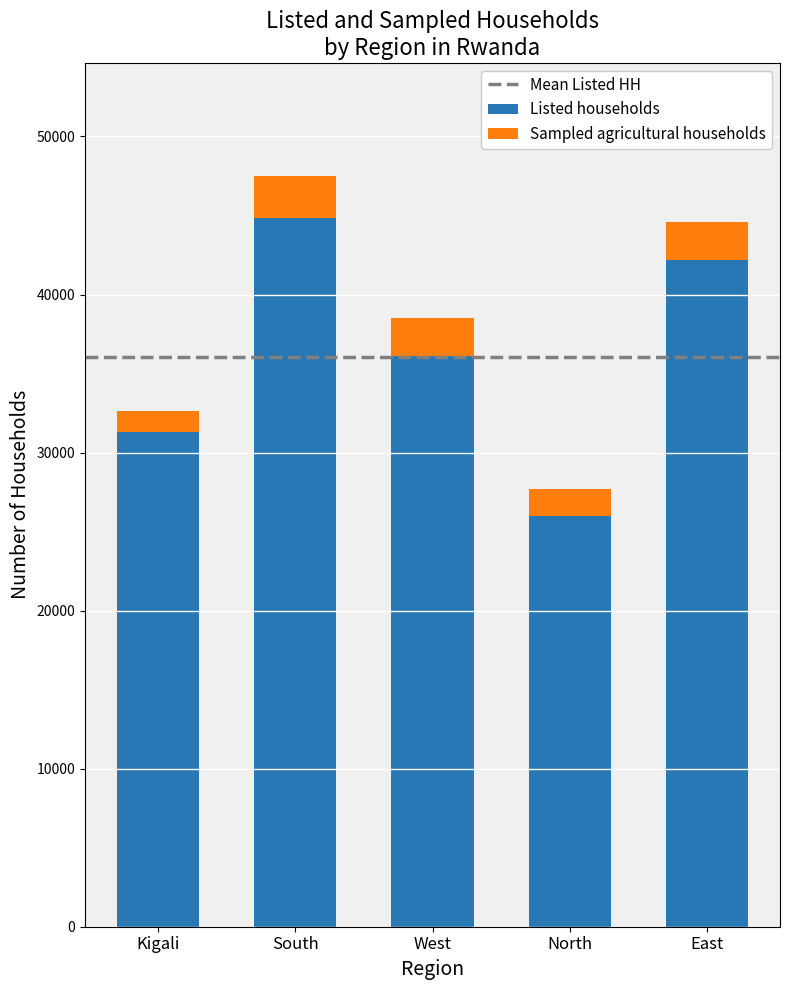

List the labels in order of Listed households value, largest first.

South, East, West, Kigali, North